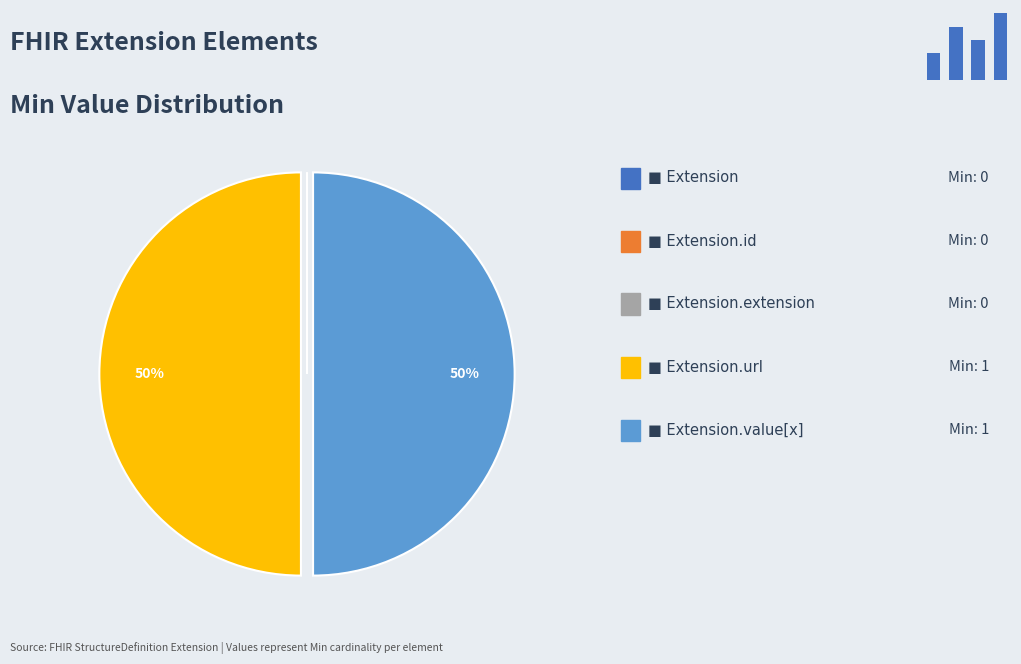

How many slices are in this pie chart?

5